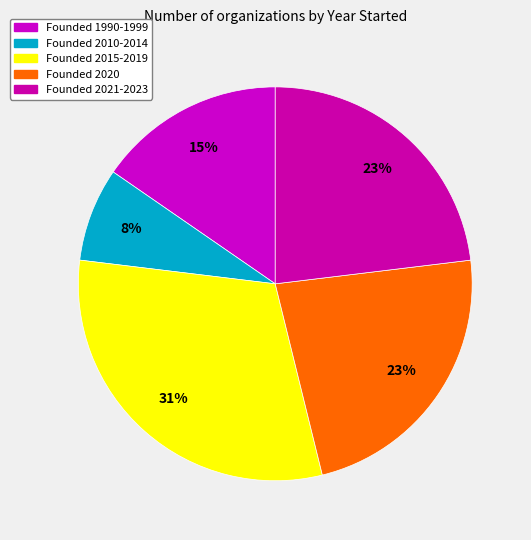

How many segments does this pie chart have?

5